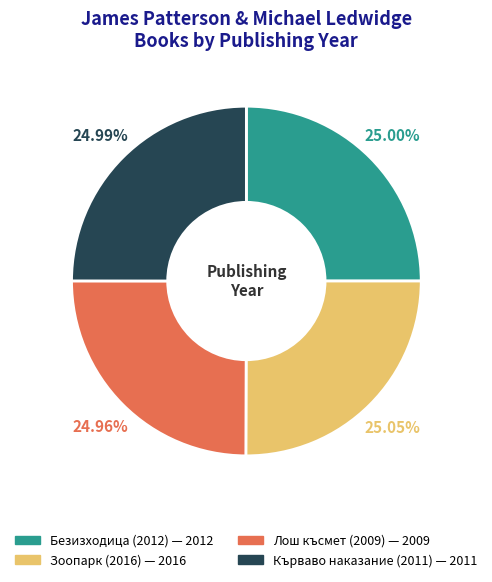

Combined, what portion of the pie is Безизходица (2012) and Зоопарк (2016)?

50.0%